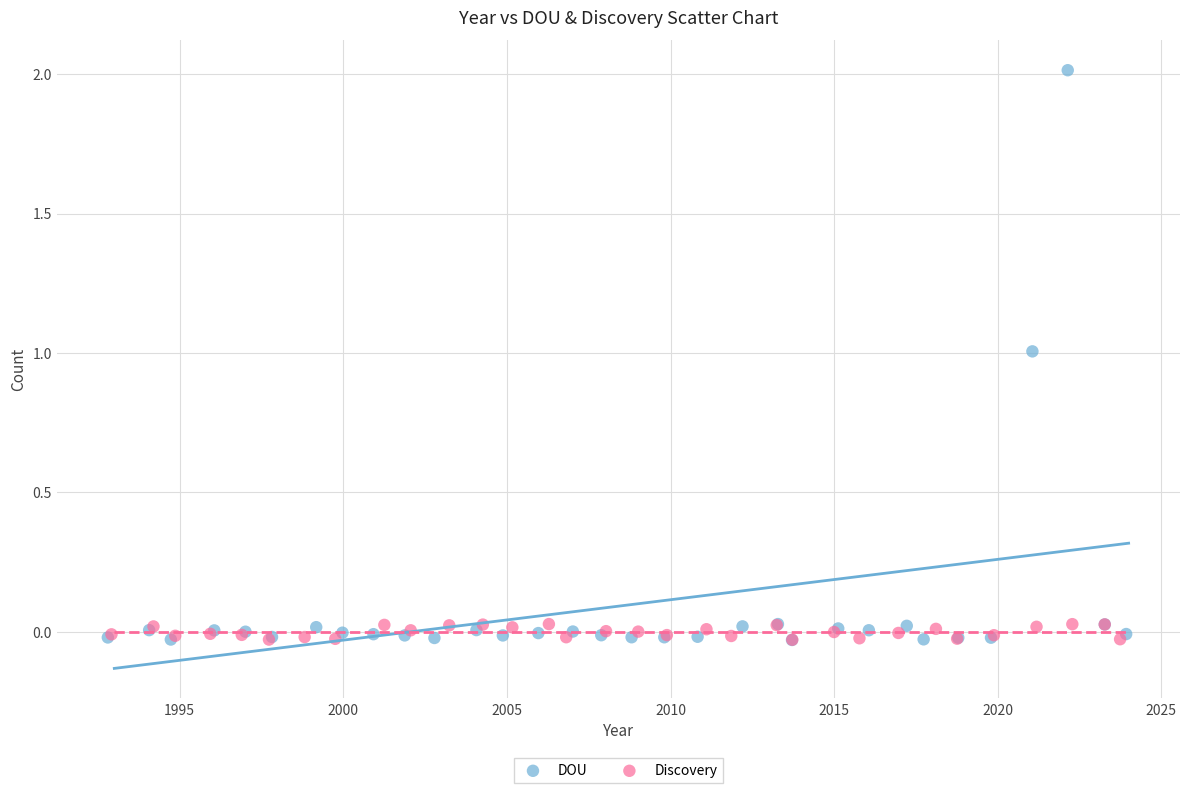

Which series reaches the maximum Y coordinate?

DOU